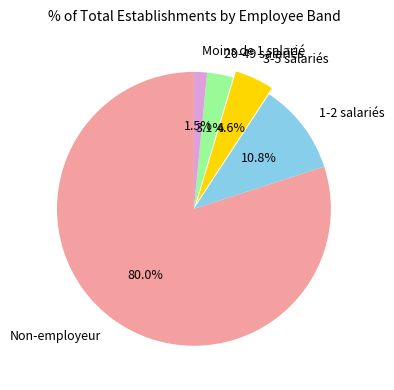

To the nearest percent, what is the average slice percentage?

20%